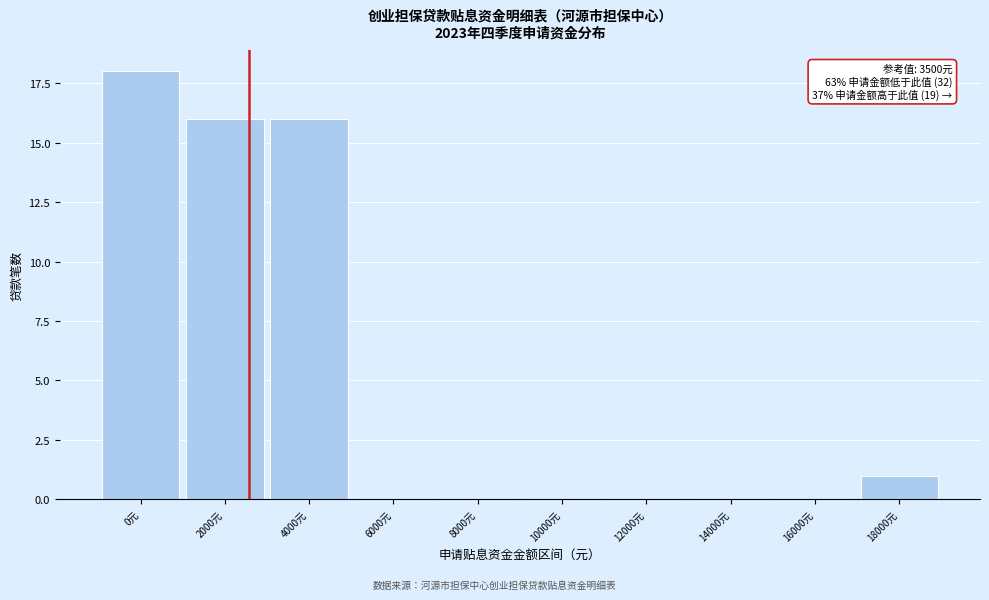

What is the sum of the values at 6000元 and 4000元?

16